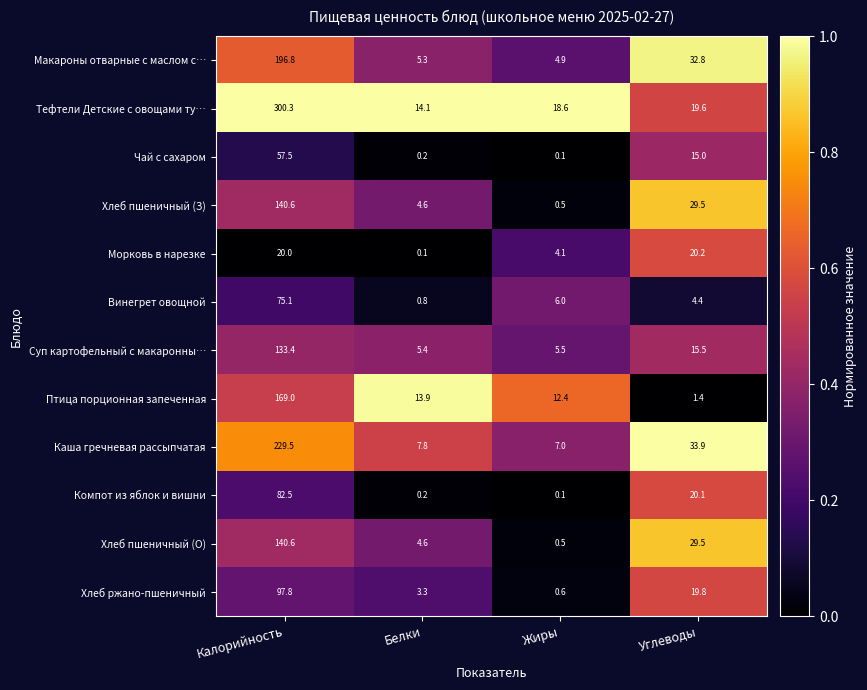

The Компот из яблок и вишни series shows 0.1 at Жиры. True or false?

True